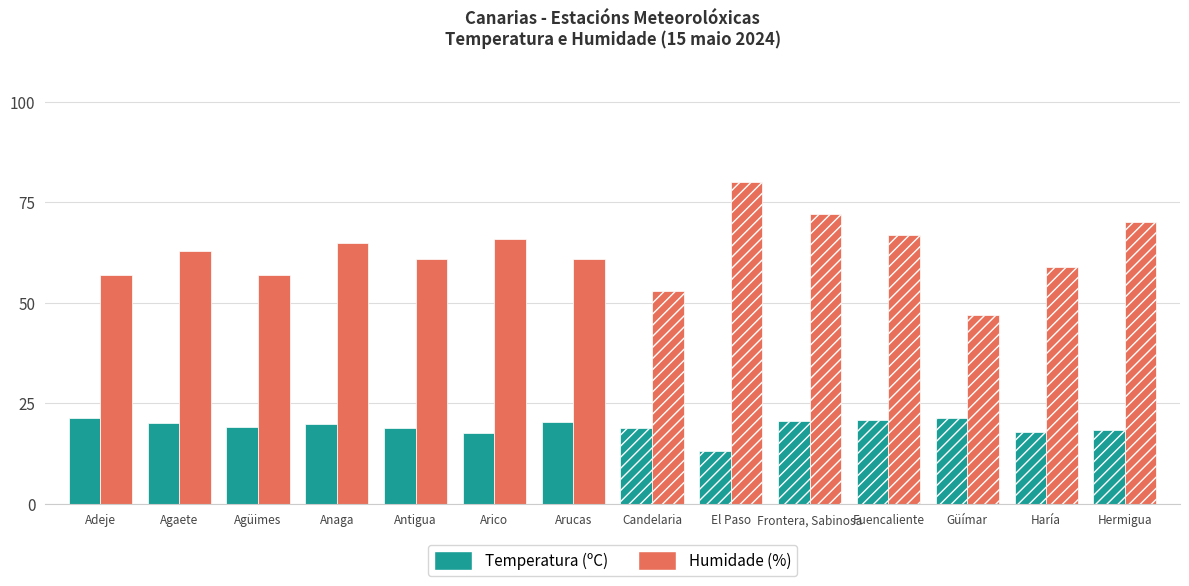

At which category does the chart reach its peak across all series?

El Paso